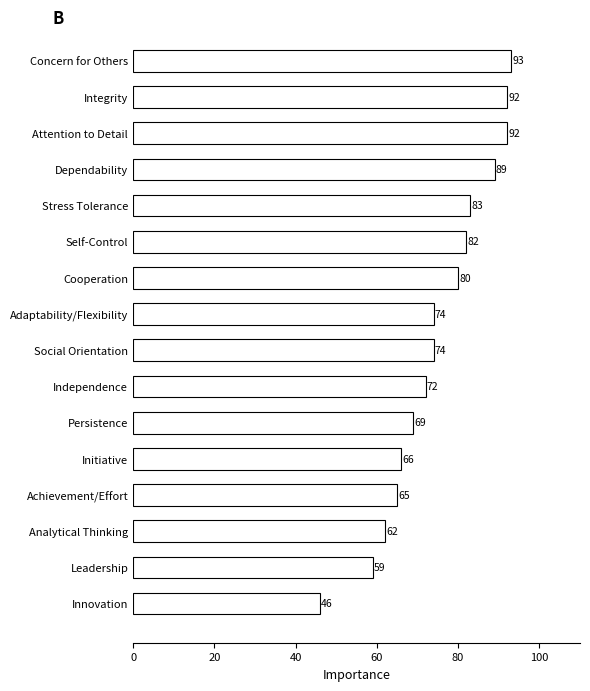

Are the bars horizontal?

Yes